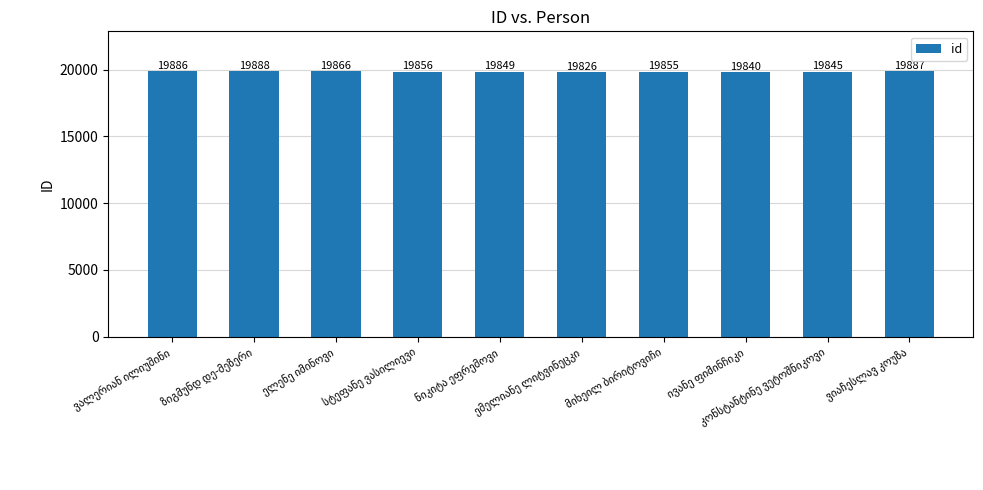

How many data points are less than 19856?

5